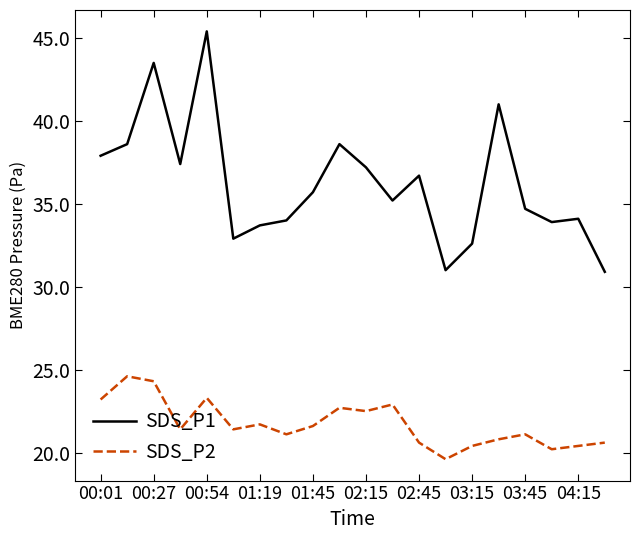

How many lines are shown in the chart?

2